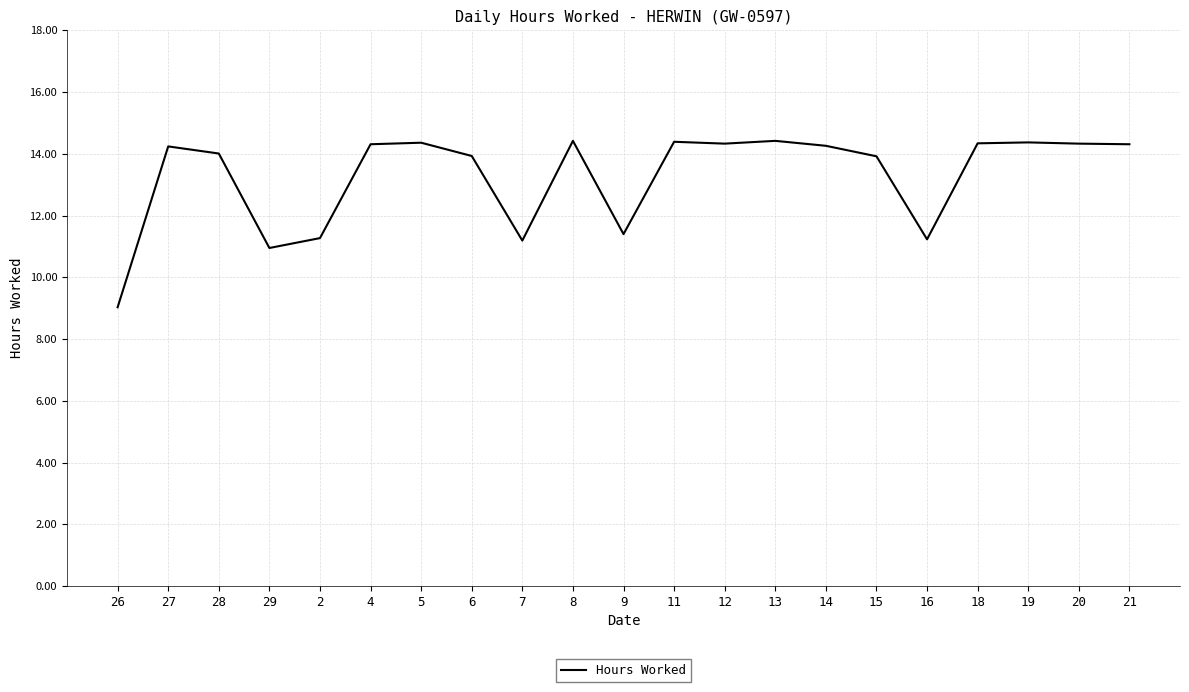

What is the ratio of the value at 7 to the value at 14?

0.8